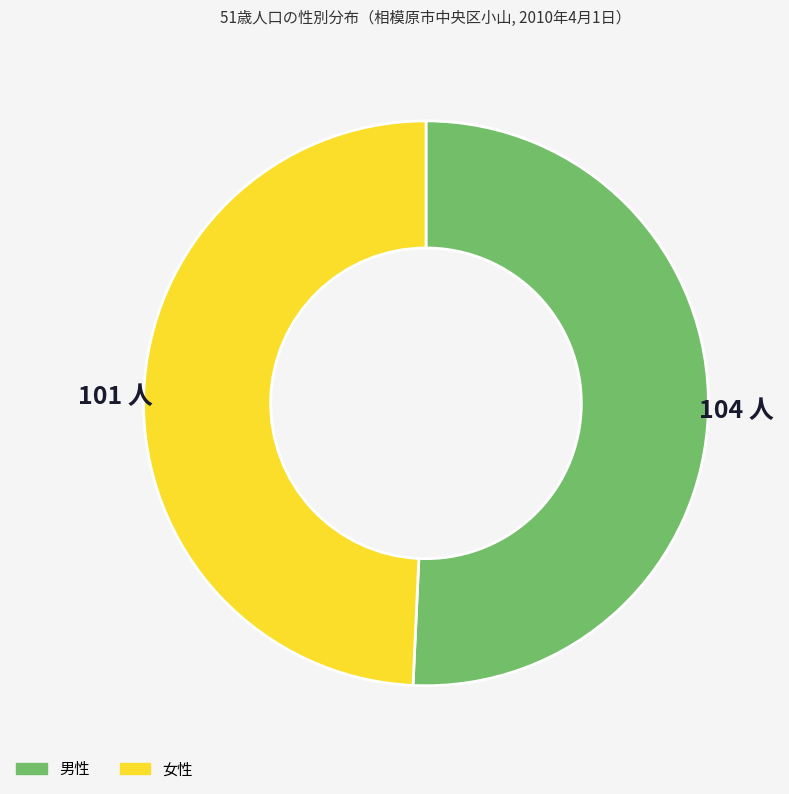

Combined, do 男性 and 女性 account for over 50%?

Yes